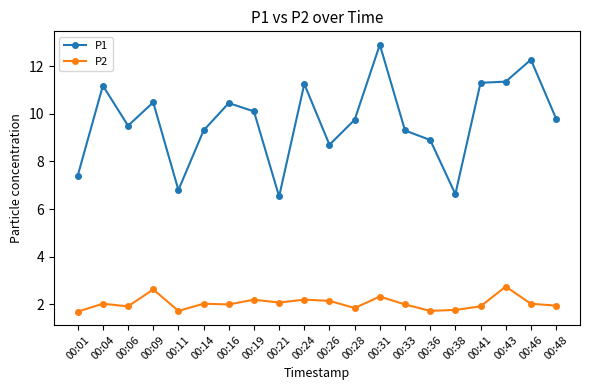

True or false: P2 has a value of 1.9 at 00:41.

True